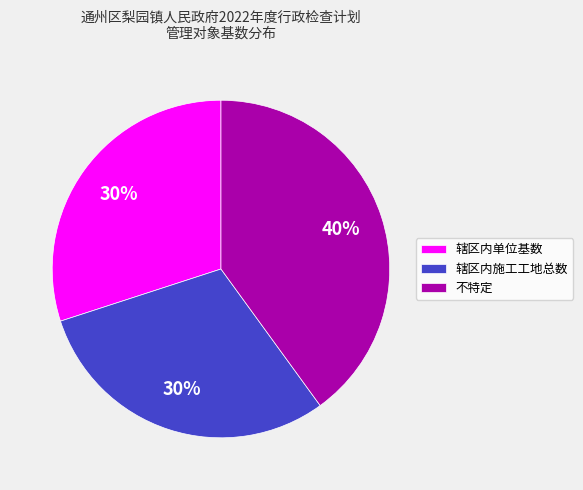

To the nearest percent, what is the difference between the largest and smallest slice percentages?

10%